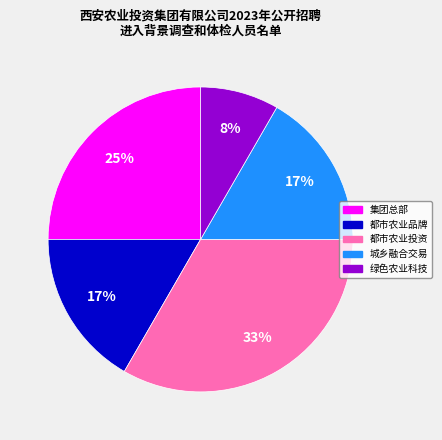

Is it true that 城乡融合交易 is 17% of the pie?

True